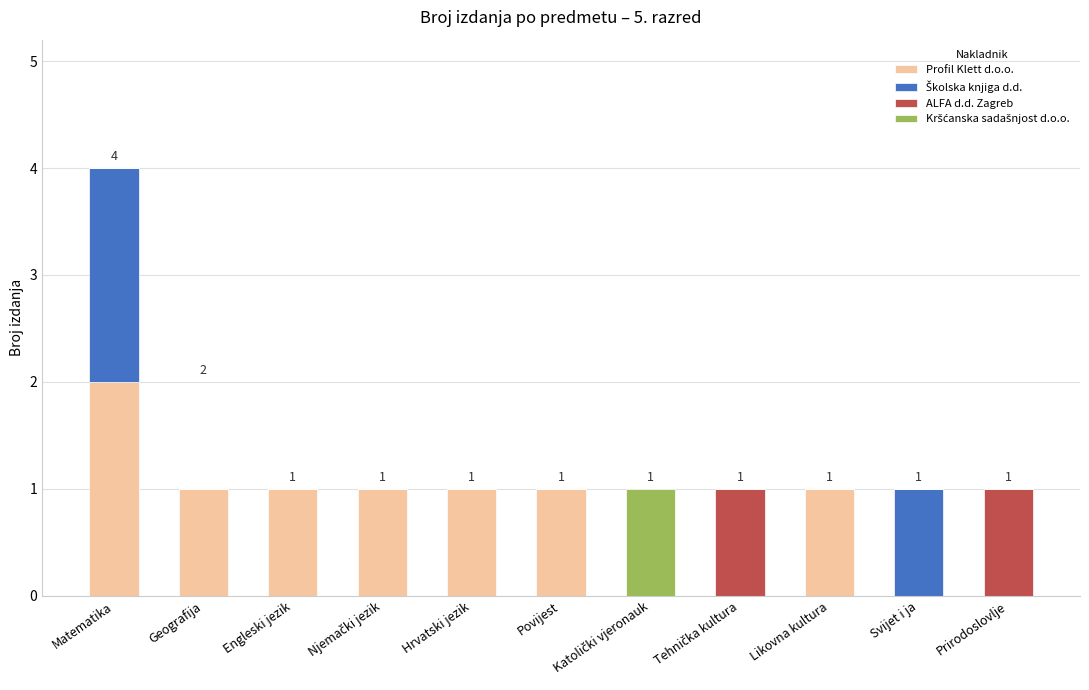

How many series are shown in this chart?

4